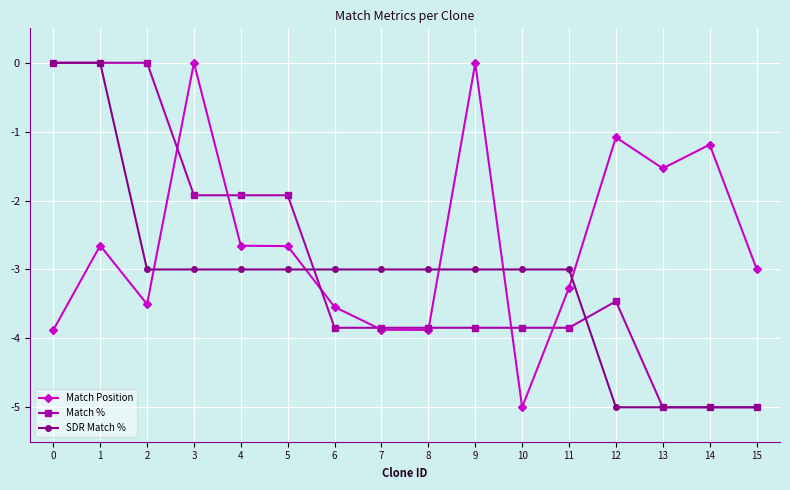

The value of Match Position at 1 is -2.7. True or false?

True